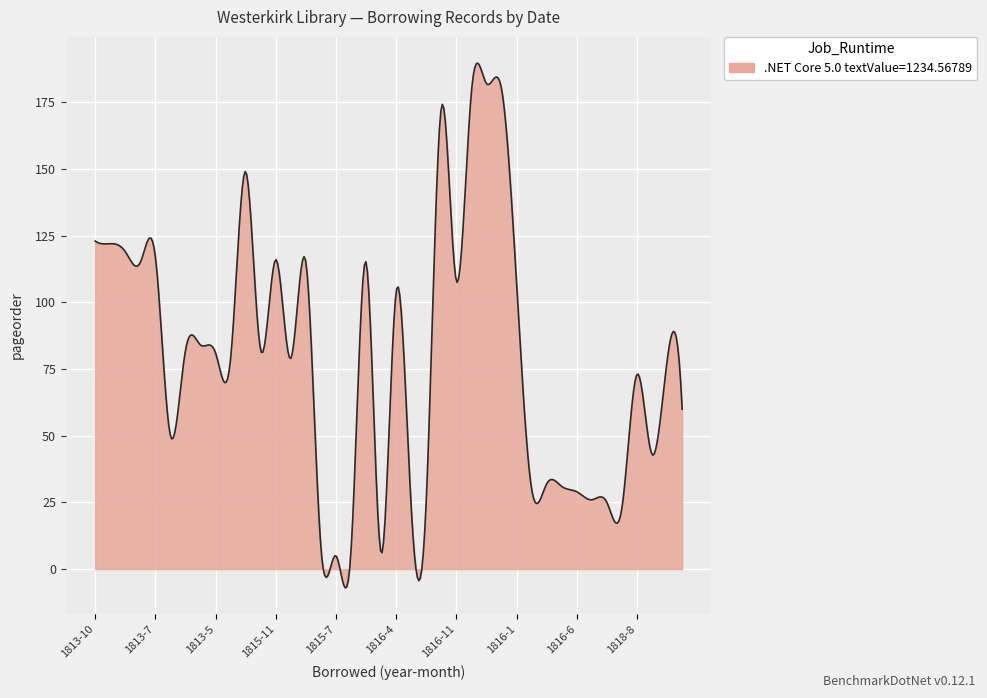

What is the minimum value shown in the chart?

-7.0